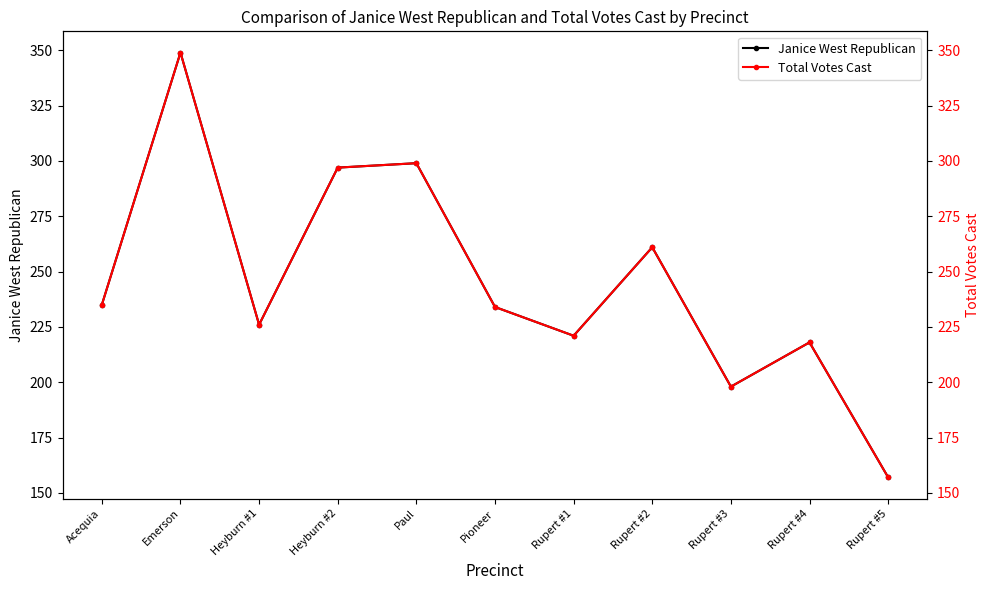

What is the sum of all Janice West Republican values?

2695